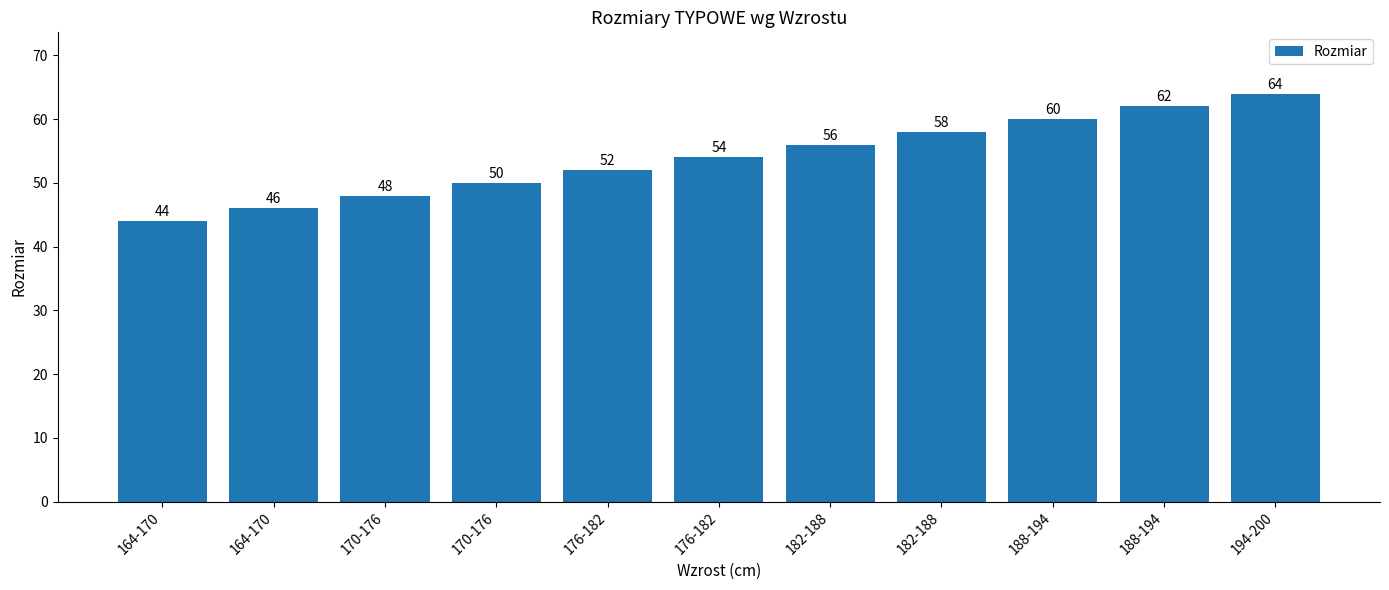

How many values are below 54?

5